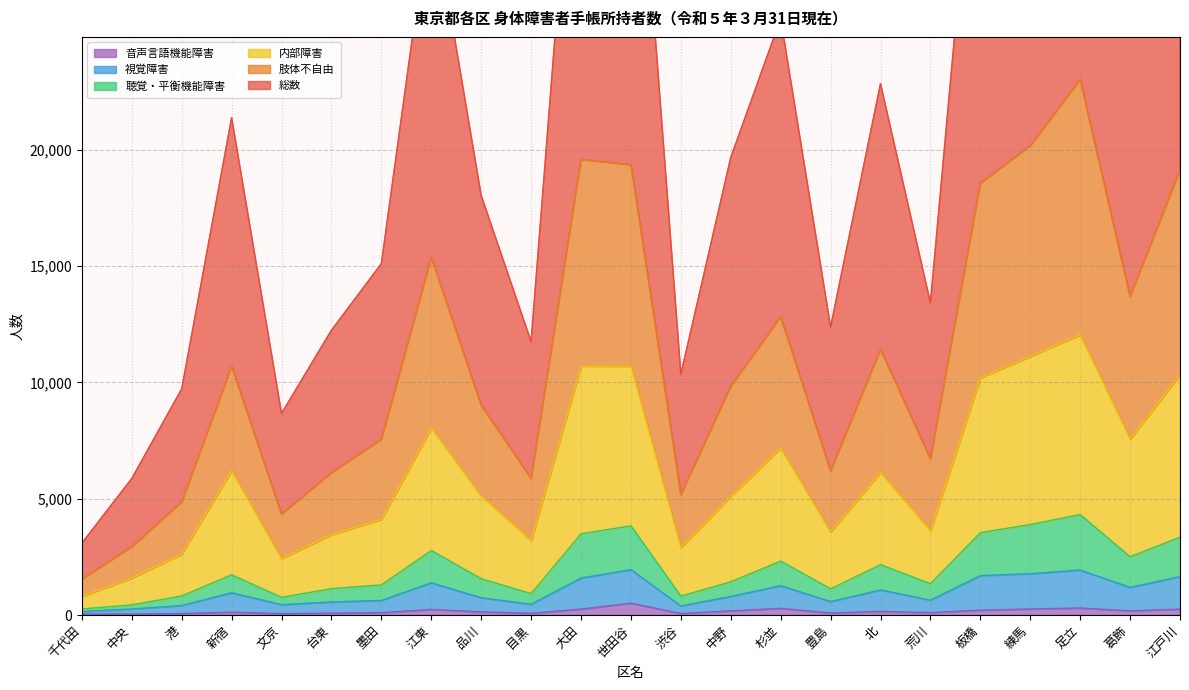

Does the chart display data point markers on the line(s)?

No